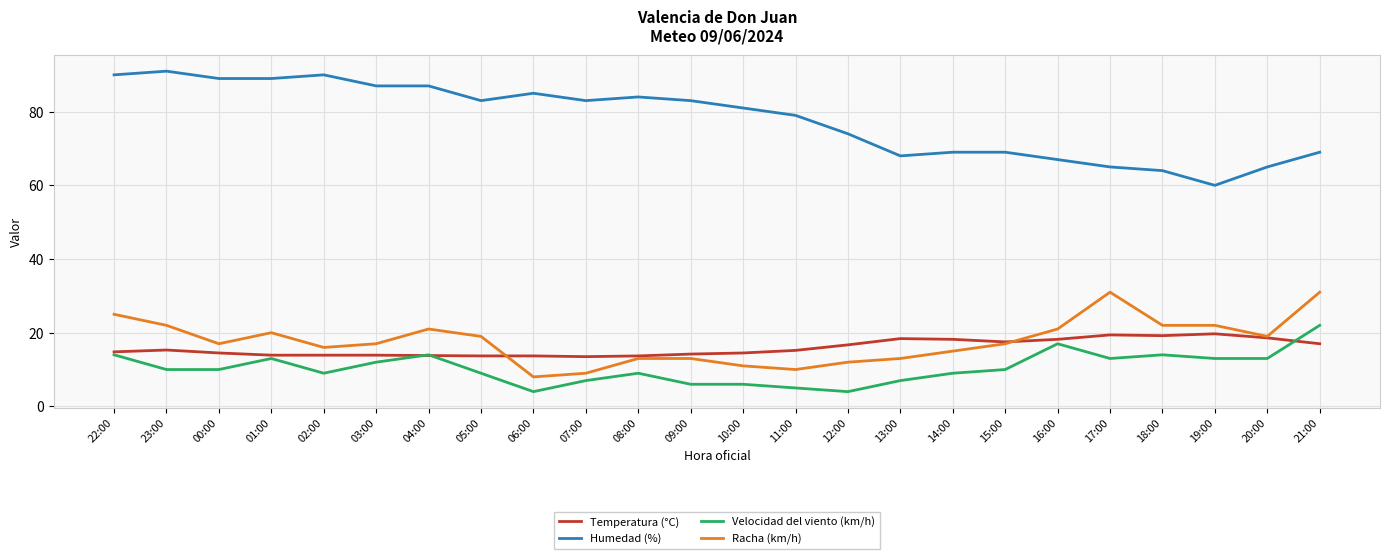

Which category has the highest value in the Velocidad del viento (km/h) series?

21:00